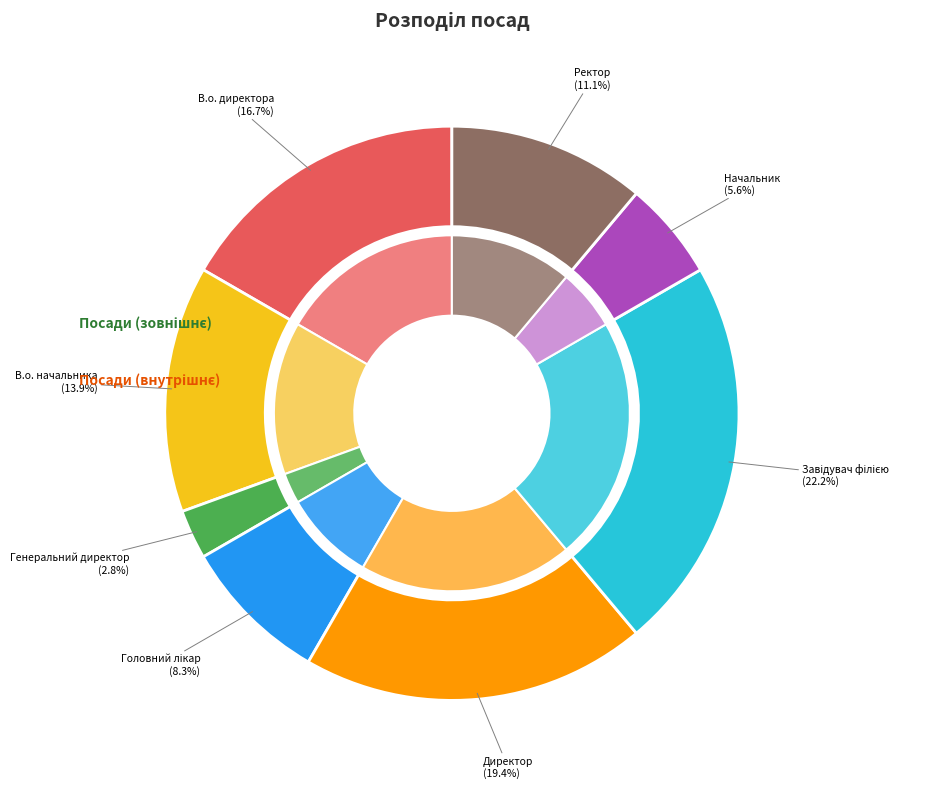

What is the total percentage of Начальник and В.о. директора?

22.2%